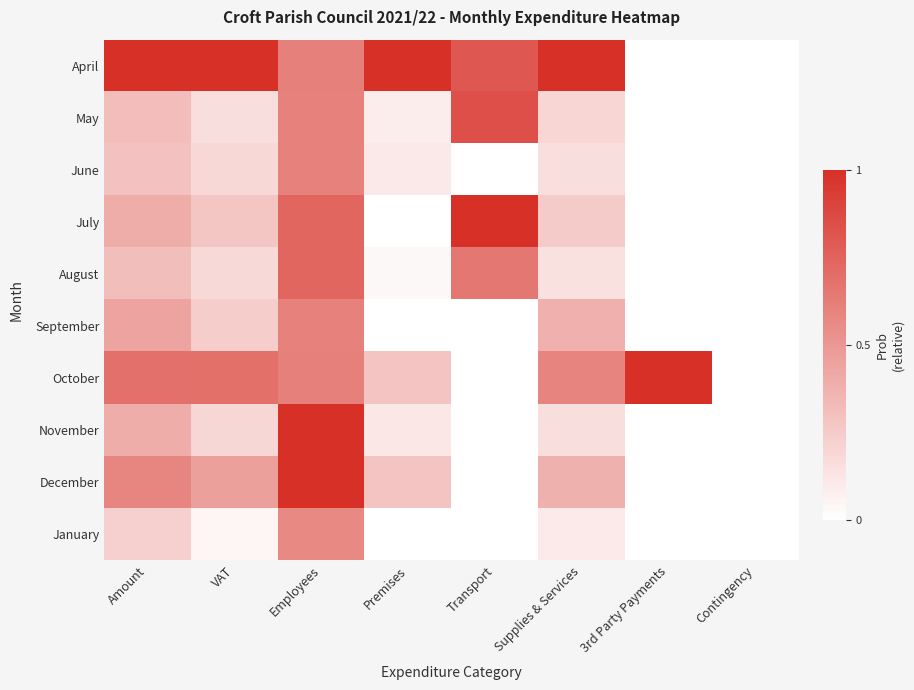

What is the maximum value shown in the chart?

1.0